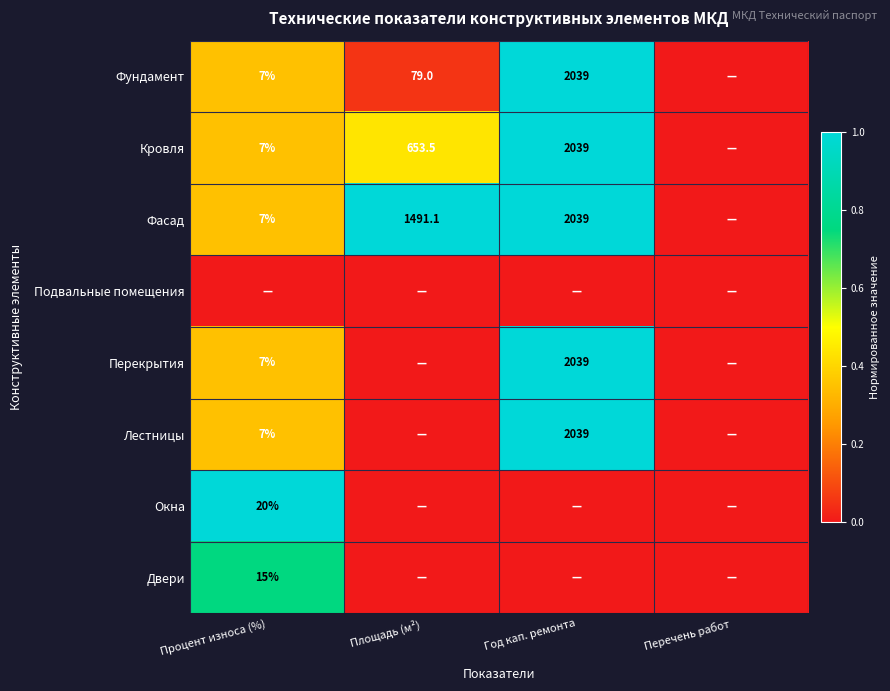

At how many categories does at least one series exceed 0?

3